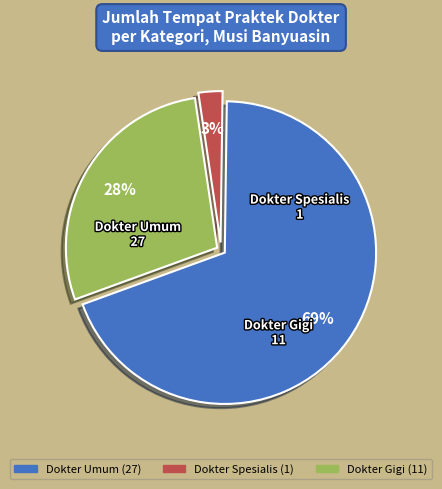

To the nearest percent, what is the average slice percentage?

33%